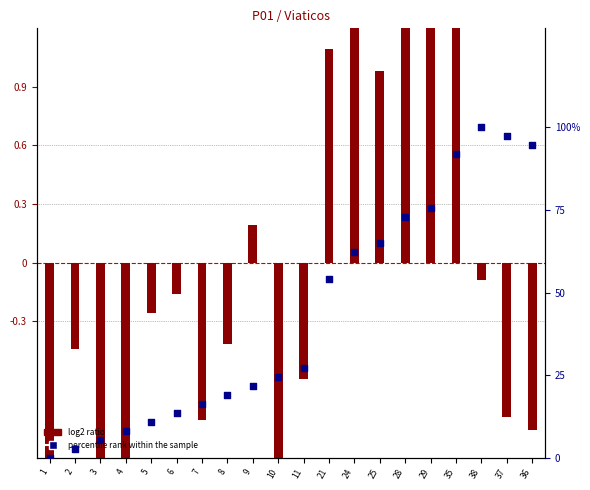

Which series has the widest spread of Y values?

percentile rank within the sample